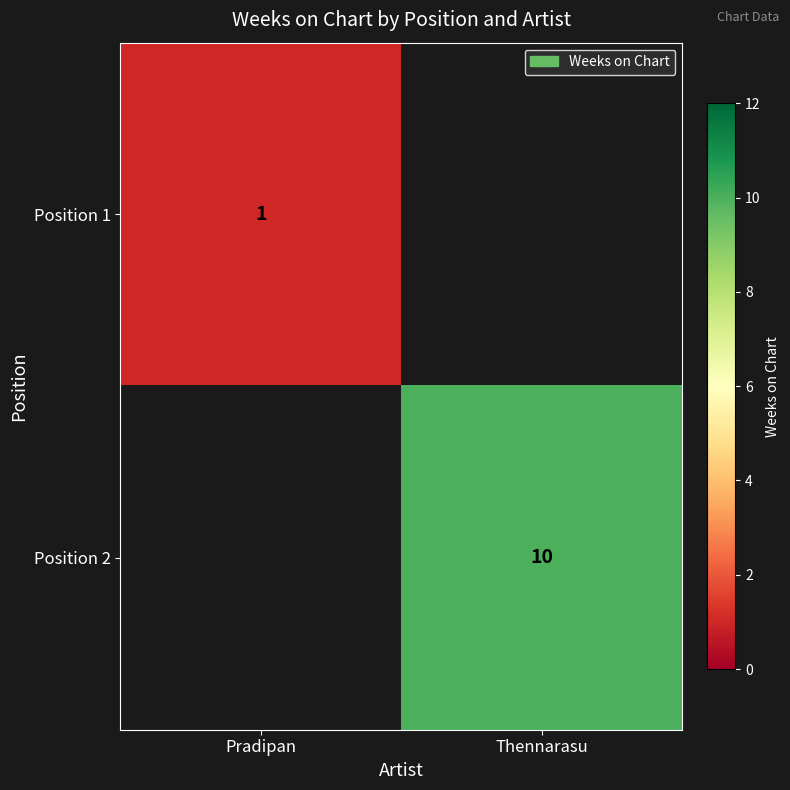

True or false: Position 1 has a value of 1 at Pradipan.

True